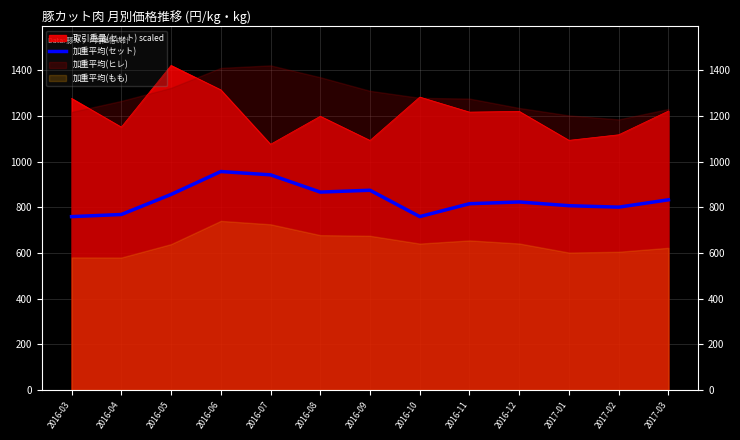

What is the label of the 10th point from the left?

2016-12